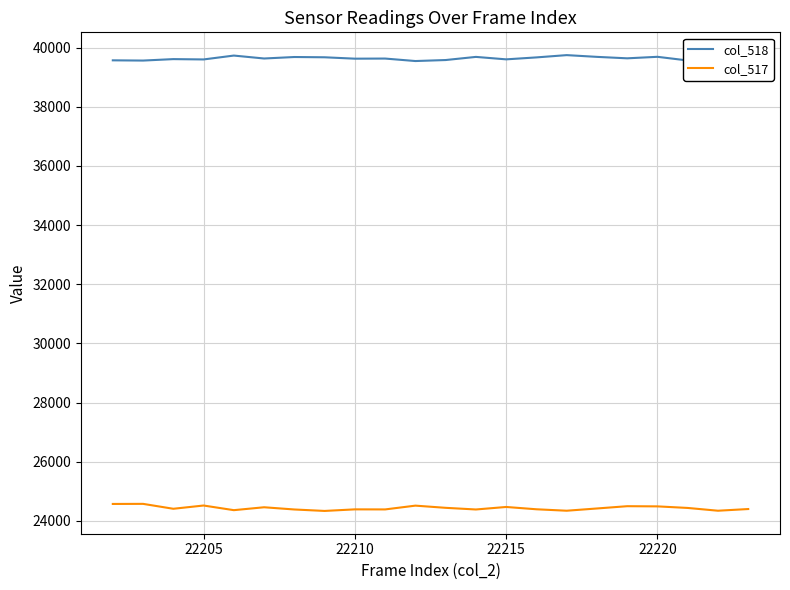

True or false: col_517 and col_518 cross at least once.

False